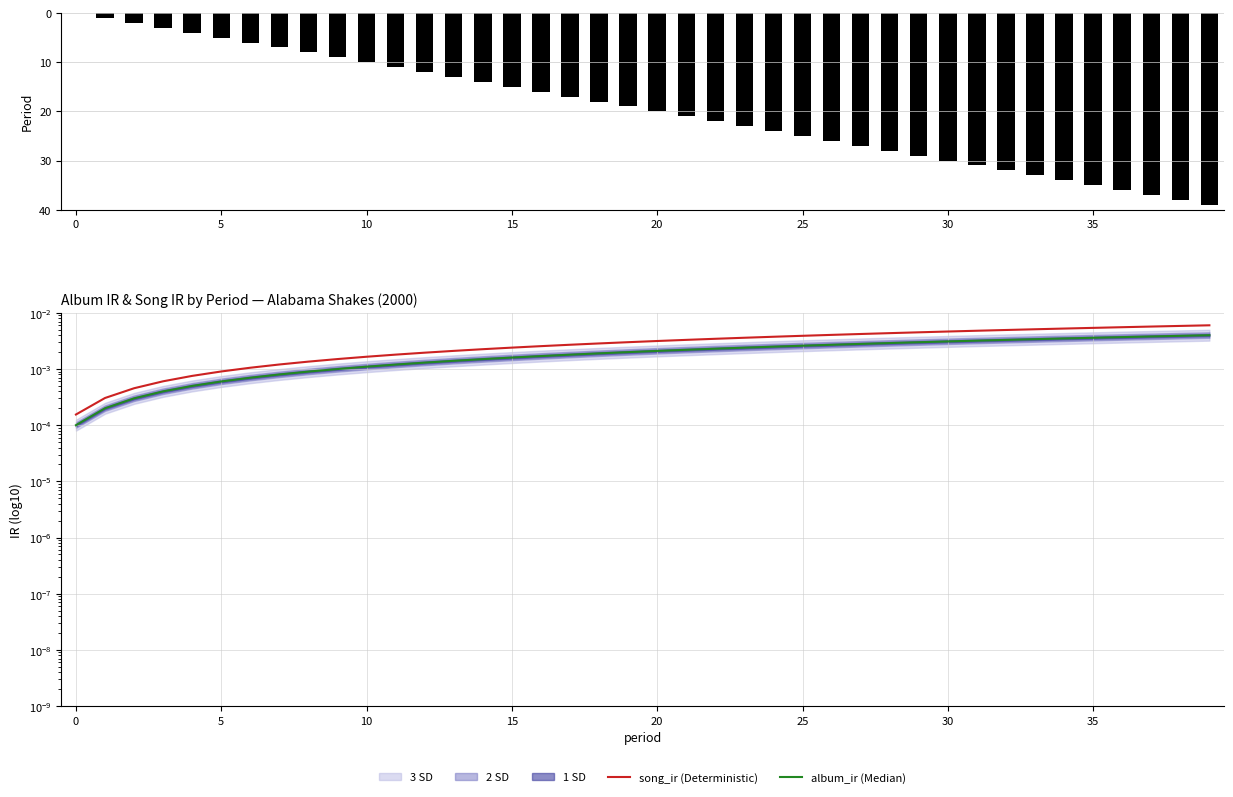

Which label corresponds to the largest value in the chart?

39